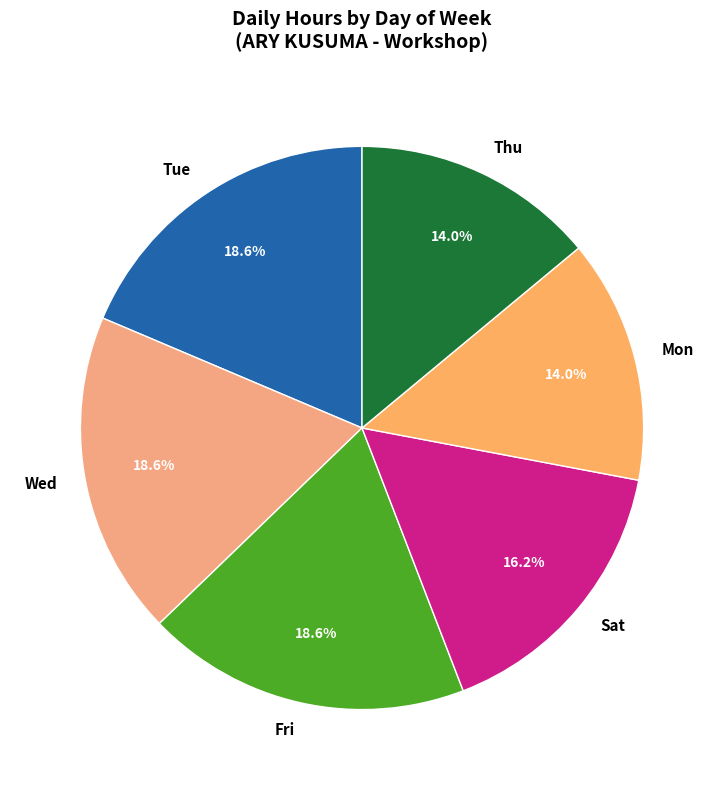

To the nearest percent, what is the difference between the largest and smallest slice percentages?

5%